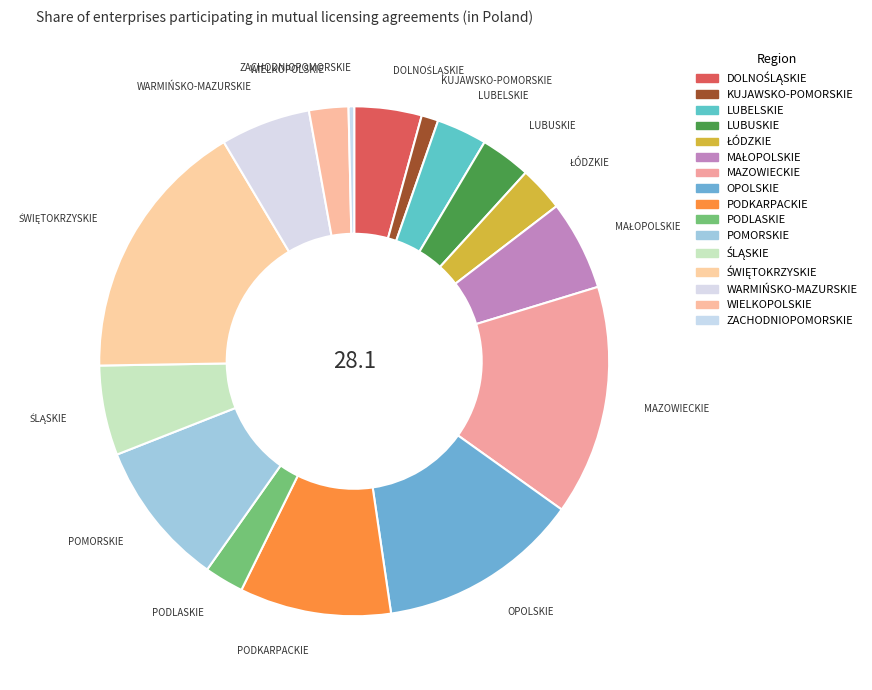

Count the number of slices in the pie.

16